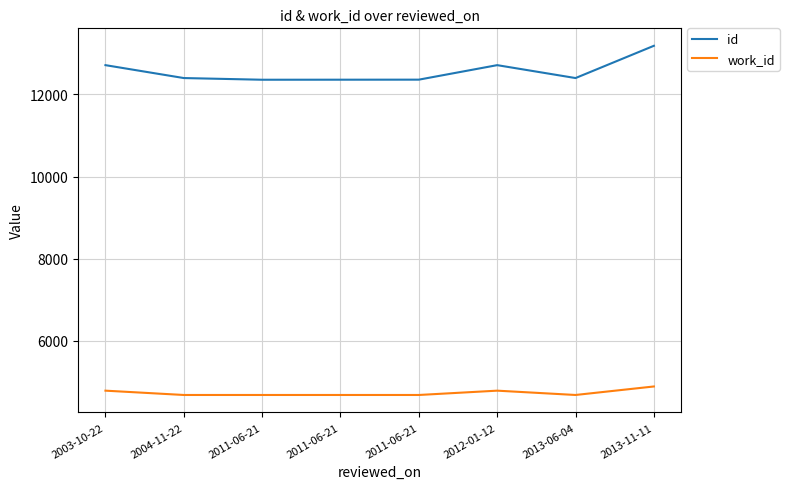

What is the sum of the work_id values at 2013-11-11 and 2011-06-21?

9577